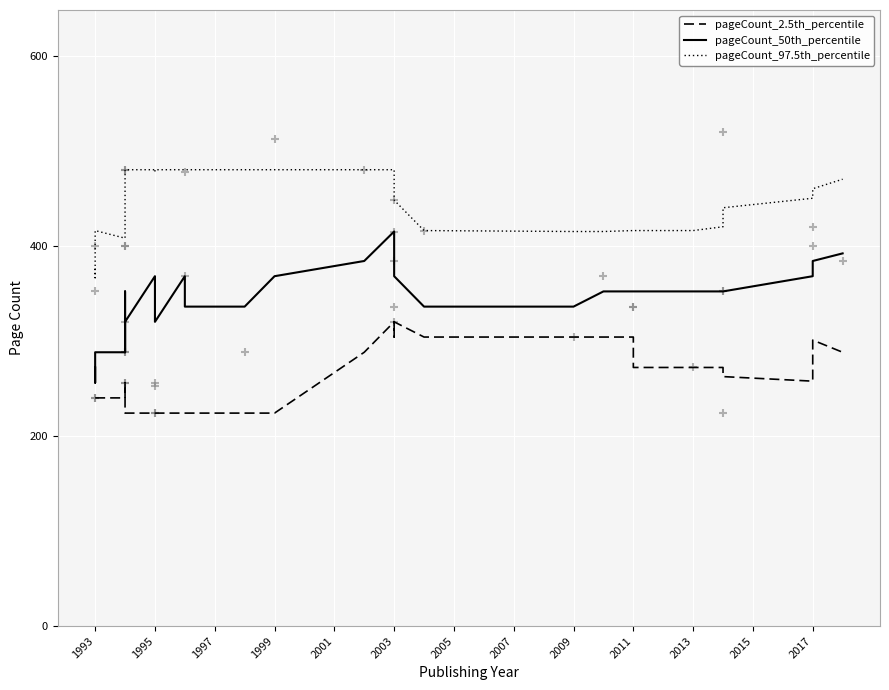

What is the total value across all series at 1995?

1072.0